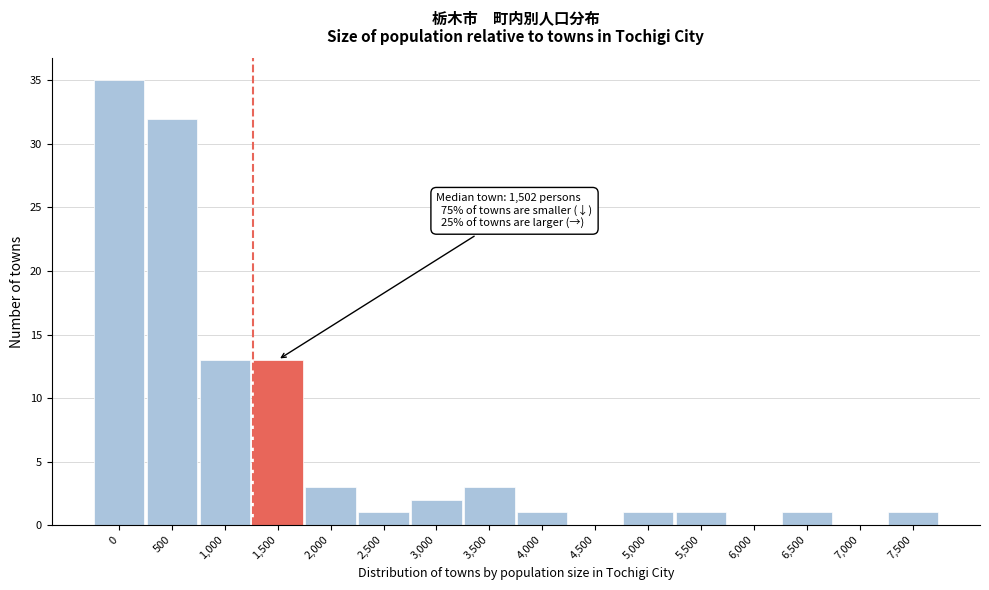

Reading left to right, what are all the values shown in this chart?

0=35	500=32	1,000=13	1,500=13	2,000=3	2,500=1	3,000=2	3,500=3	4,000=1	4,500=0	5,000=1	5,500=1	6,000=0	6,500=1	7,000=0	7,500=1